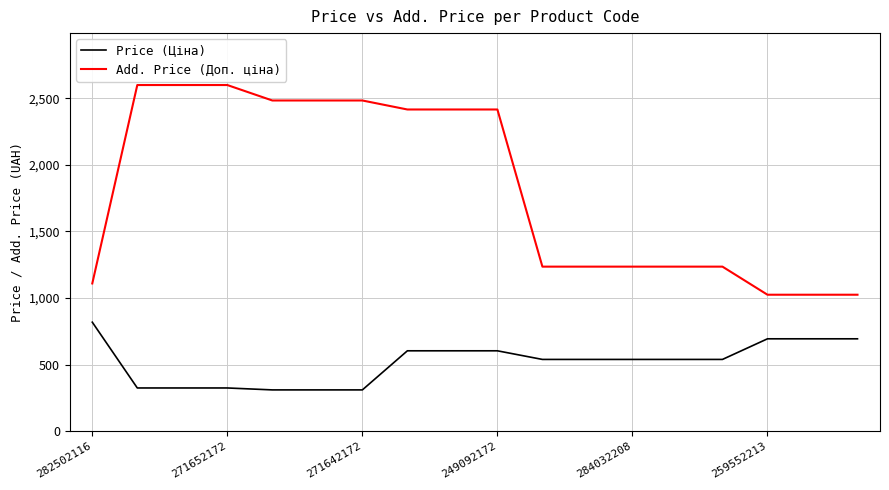

True or false: Price (Ціна) and Add. Price (Доп. ціна) cross at least once.

False